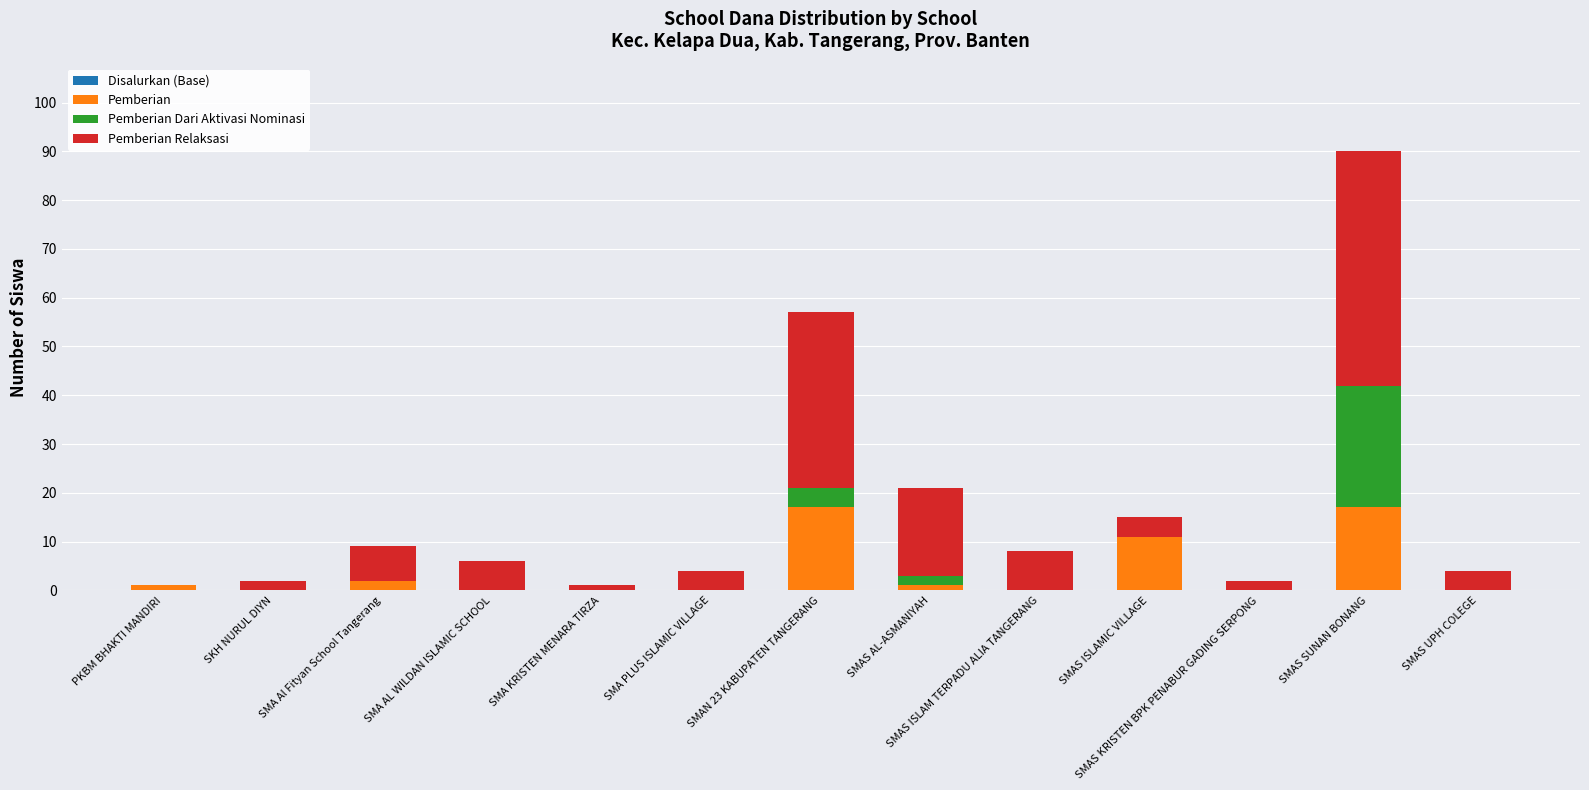

What is the sum of all Pemberian values?

49